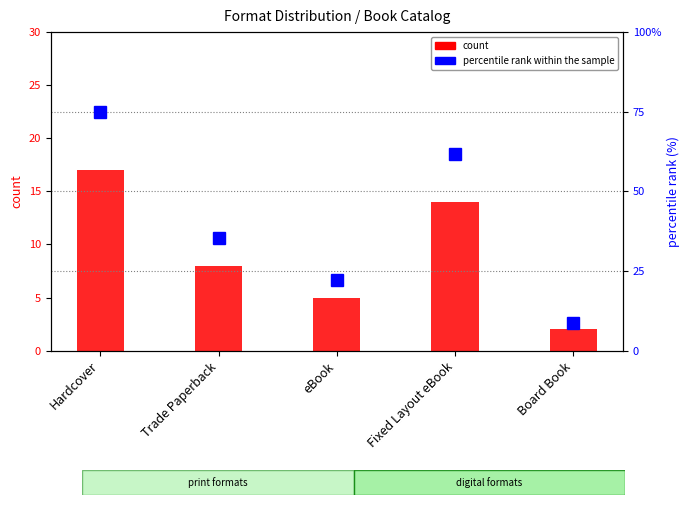

What is the difference between the maximum and minimum values in the count series?

15.0